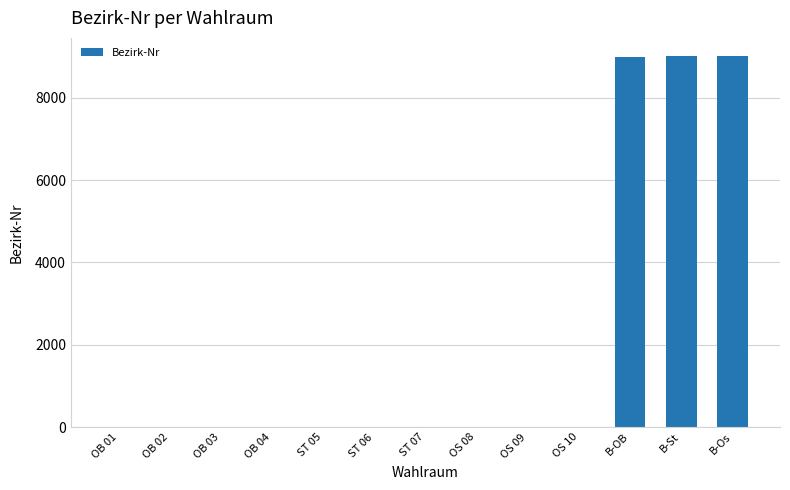

What is the sum of all values?

27061